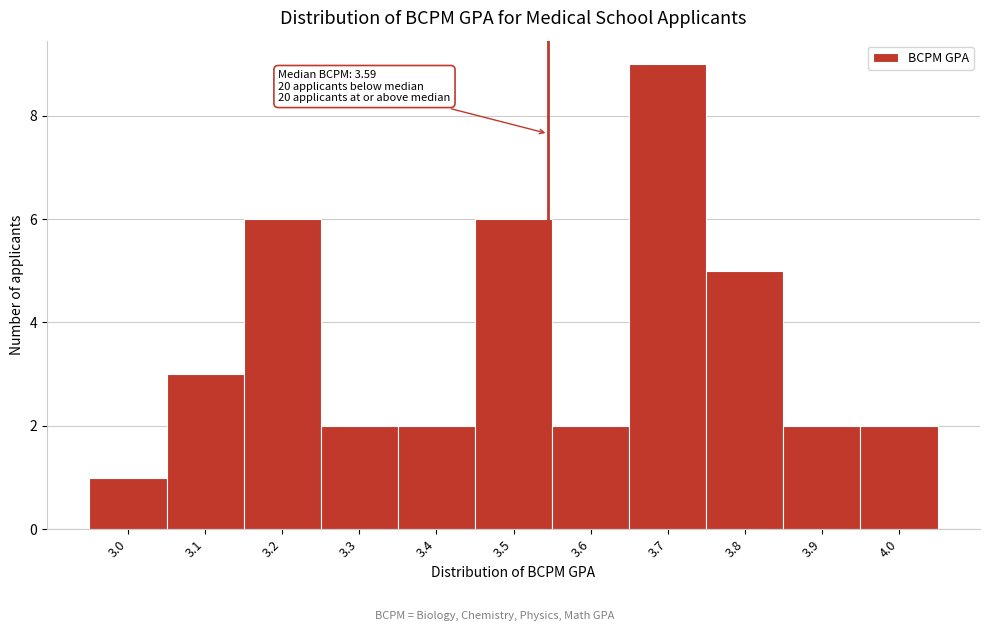

Reading left to right, list all the values displayed in this chart.

1	3	6	2	2	6	2	9	5	2	2